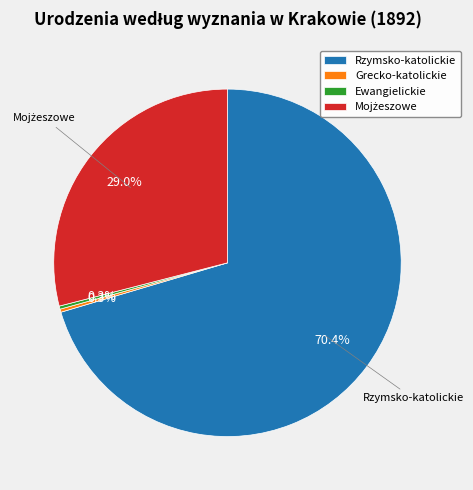

Which category has the biggest portion of the pie?

Rzymsko-katolickie